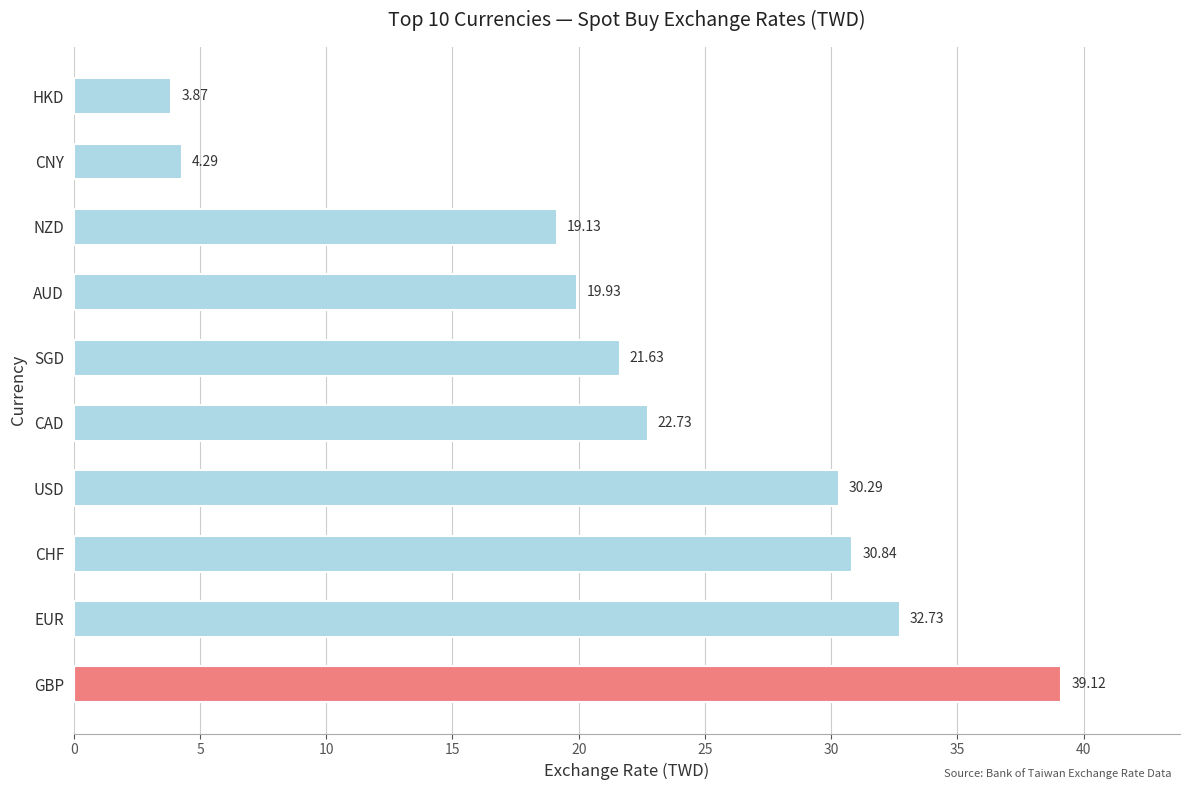

Rank the categories by value from highest to lowest.

GBP, EUR, CHF, USD, CAD, SGD, AUD, NZD, CNY, HKD